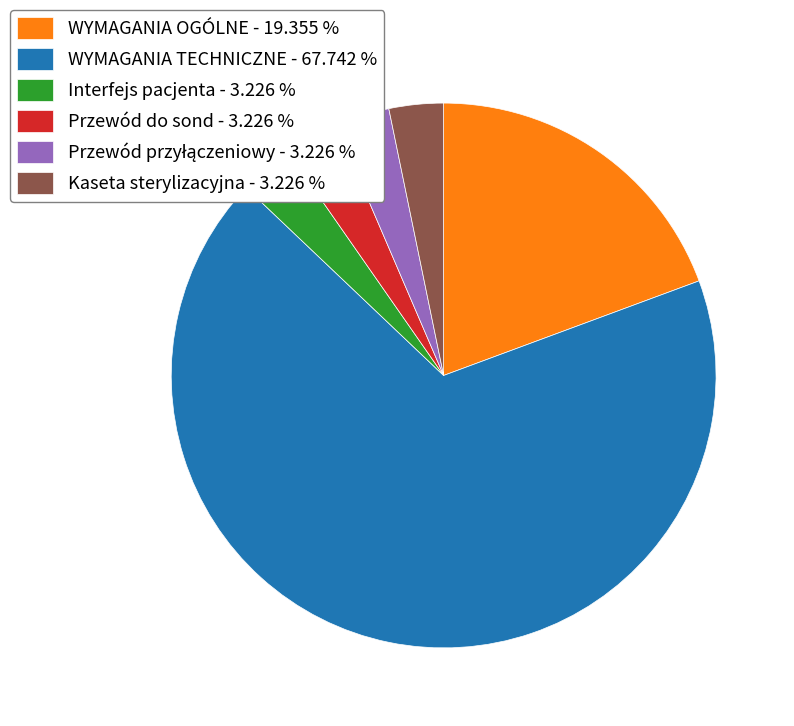

Does Kaseta sterylizacyjna - 3.226 % represent more than half of the total?

No